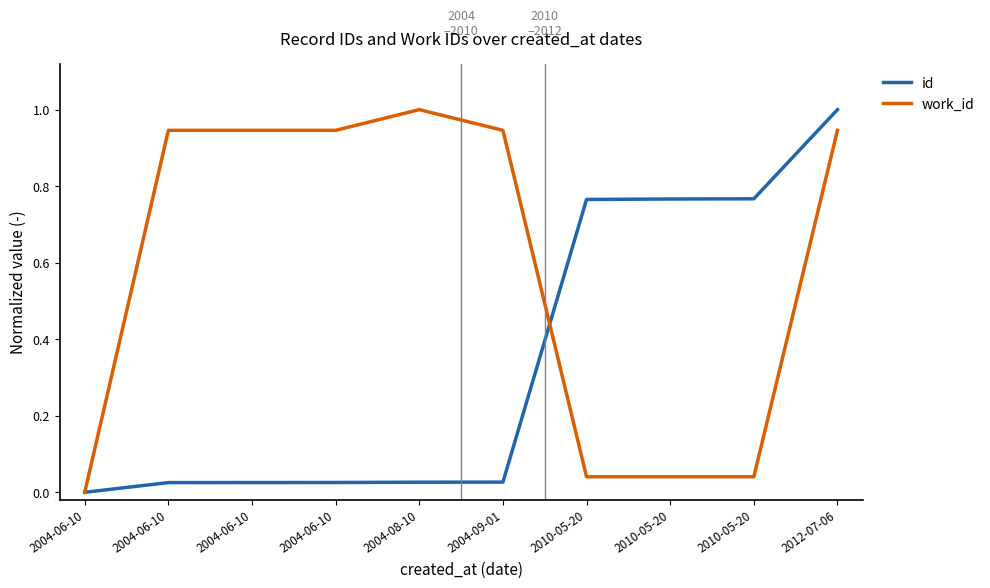

What is the sum of the work_id values at 2004-06-10 and 2004-06-10?

1.9